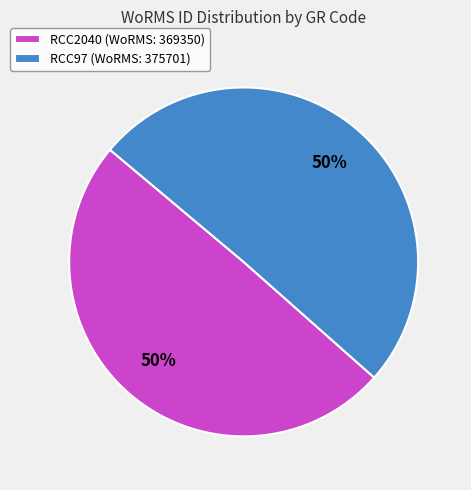

Approximately how many times larger is the value at RCC97 (WoRMS: 375701) compared to RCC2040 (WoRMS: 369350)?

1.0